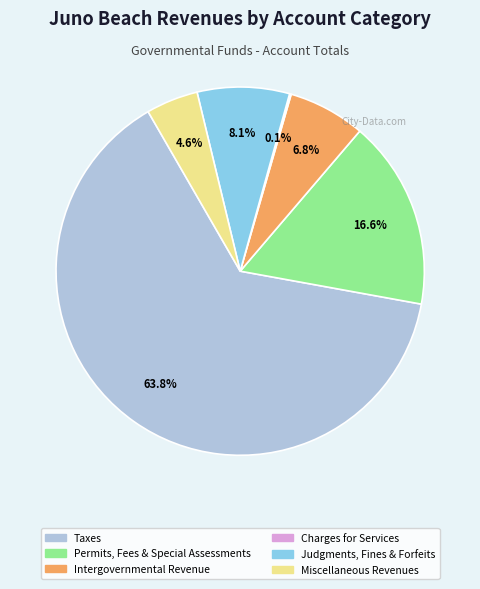

What is the ratio of the value at Judgments, Fines & Forfeits to the value at Permits, Fees & Special Assessments?

0.5